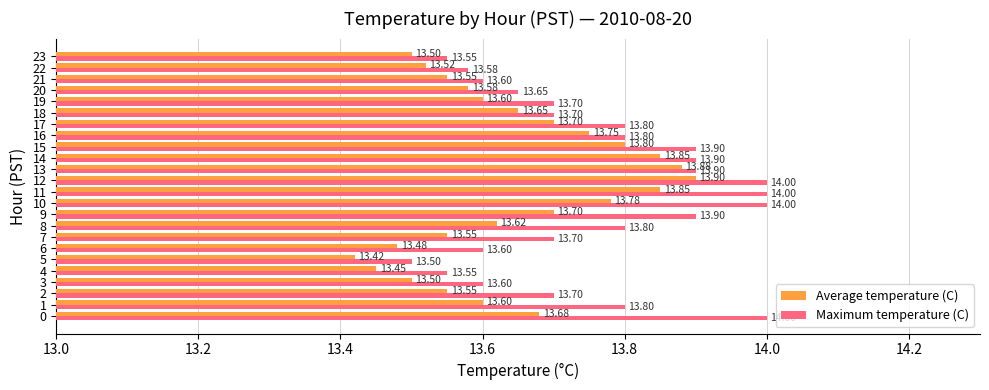

Between 19 and 22, which series saw the biggest shift?

Maximum temperature (C)